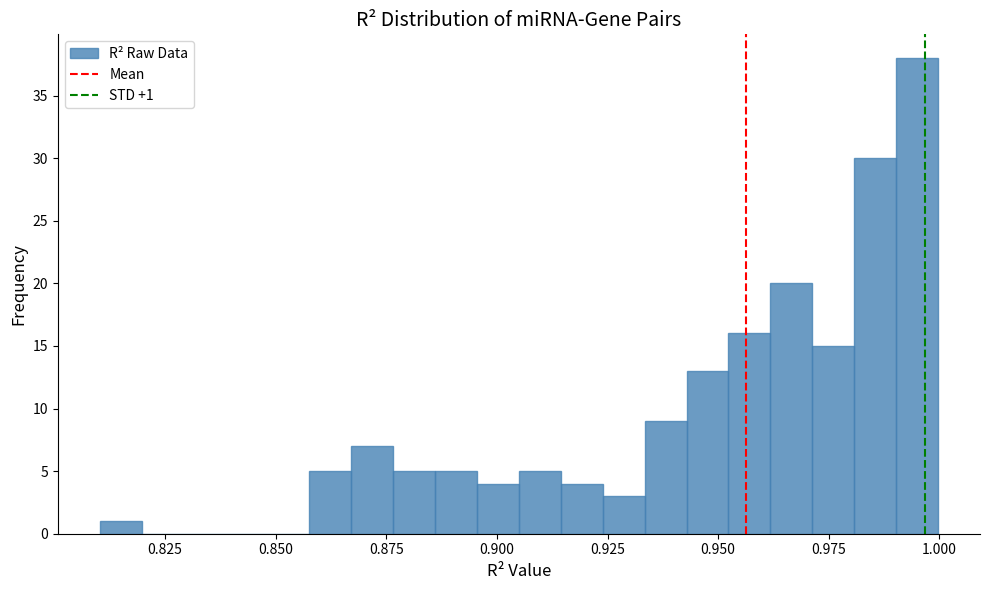

Around what value on the x-axis is the tallest bar? Give the approximate position of its centre, as read against the axis.

0.995